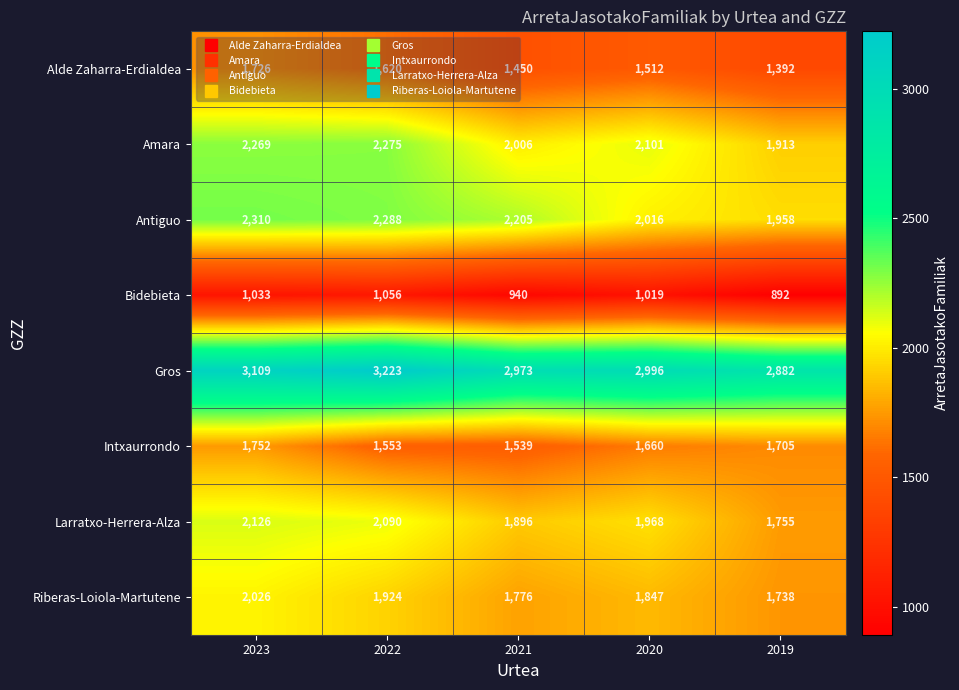

True or false: Bidebieta has a value of 1019 at 2020.

True